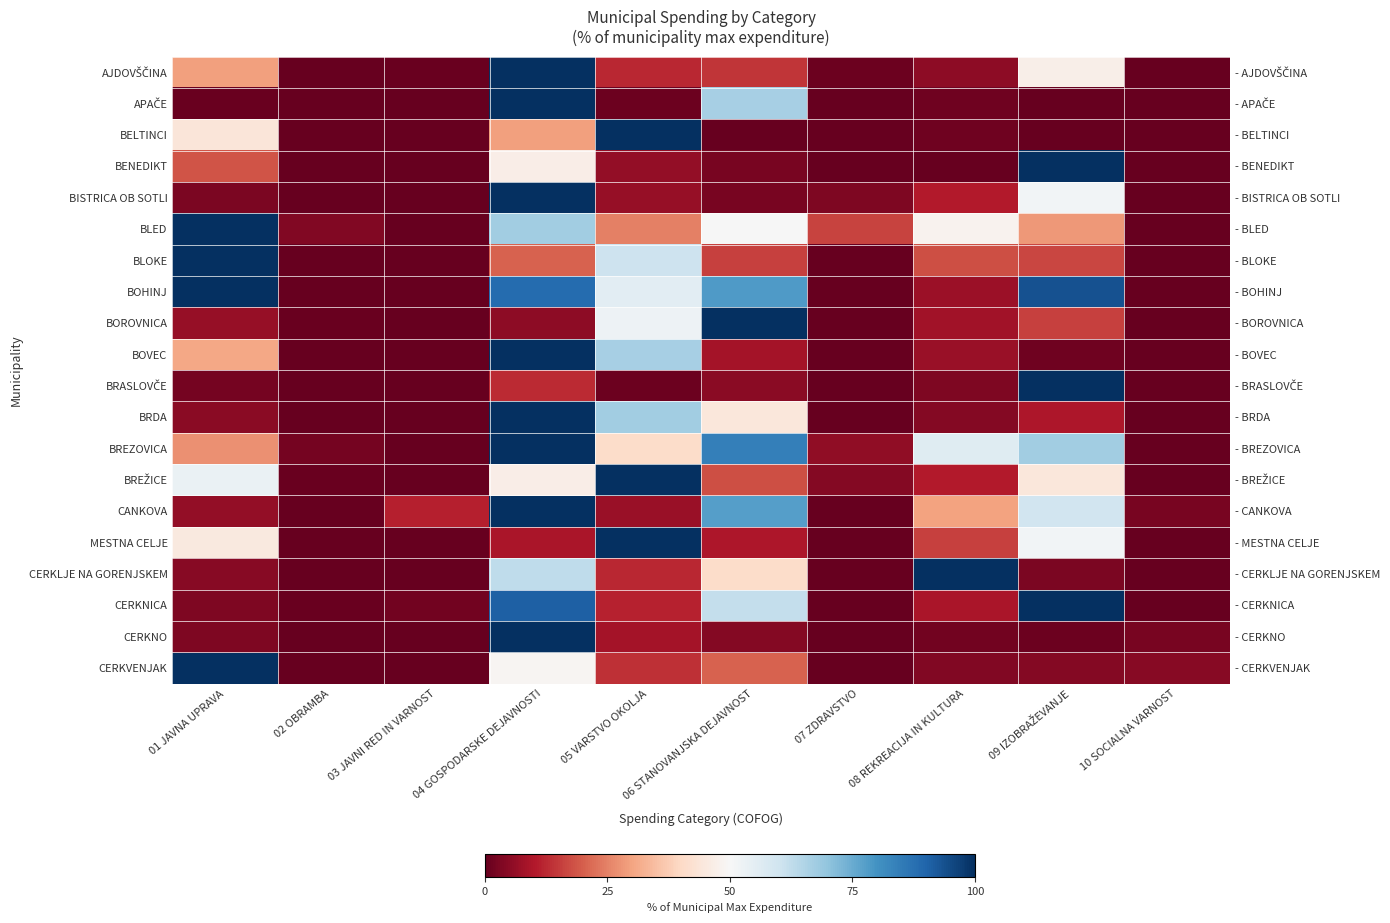

Where is BELTINCI nearest to the value 50?

01 JAVNA UPRAVA